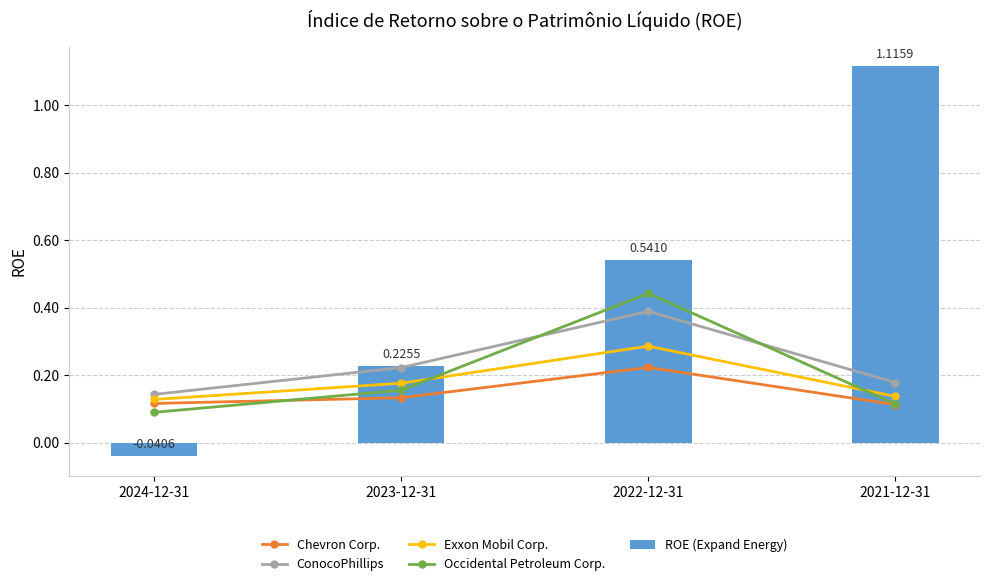

Which series has the largest total across all categories?

ROE (Expand Energy)